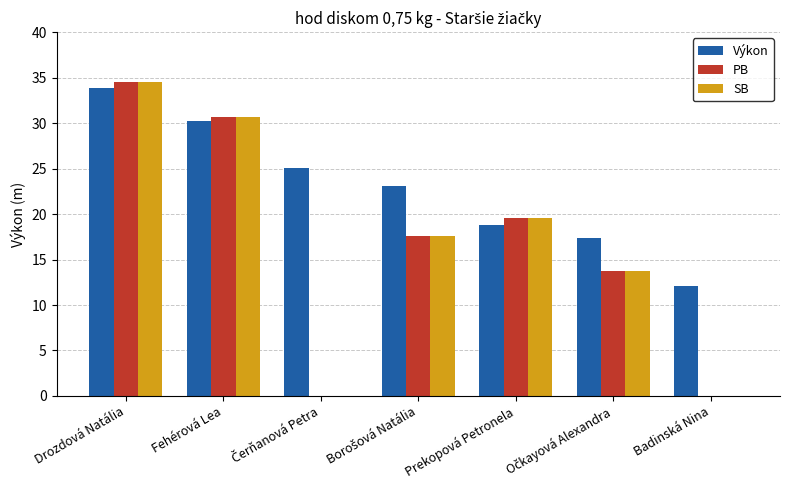

How many values in the Výkon series exceed 23?

4